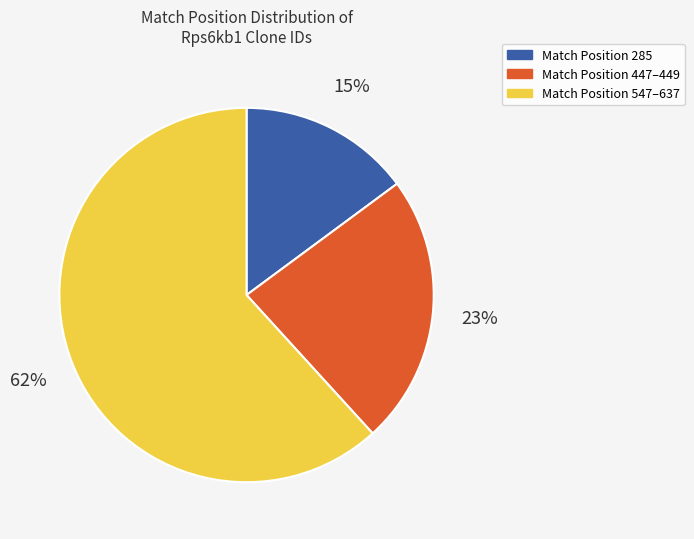

To the nearest percent, what percentage of the pie is Match Position 547–637?

62%